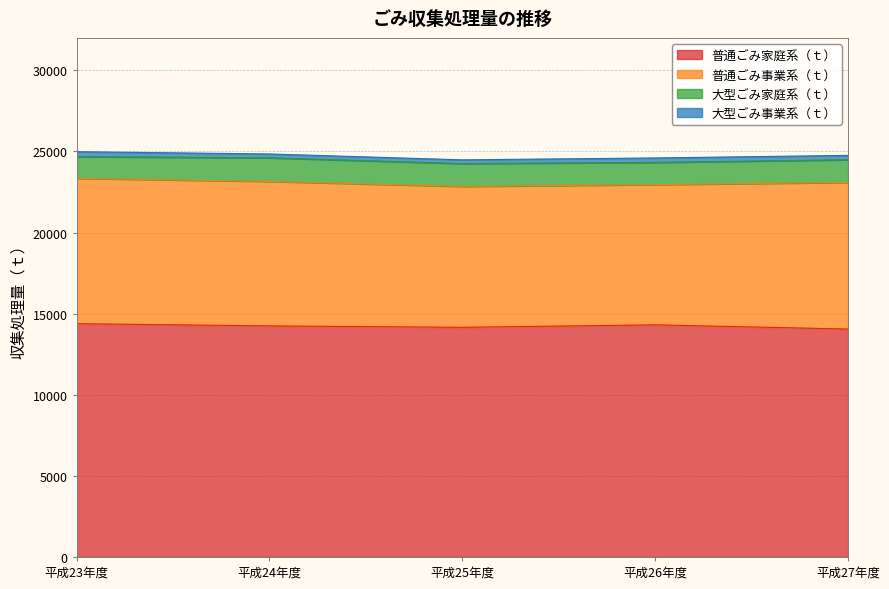

Does the chart have visible grid lines?

Yes